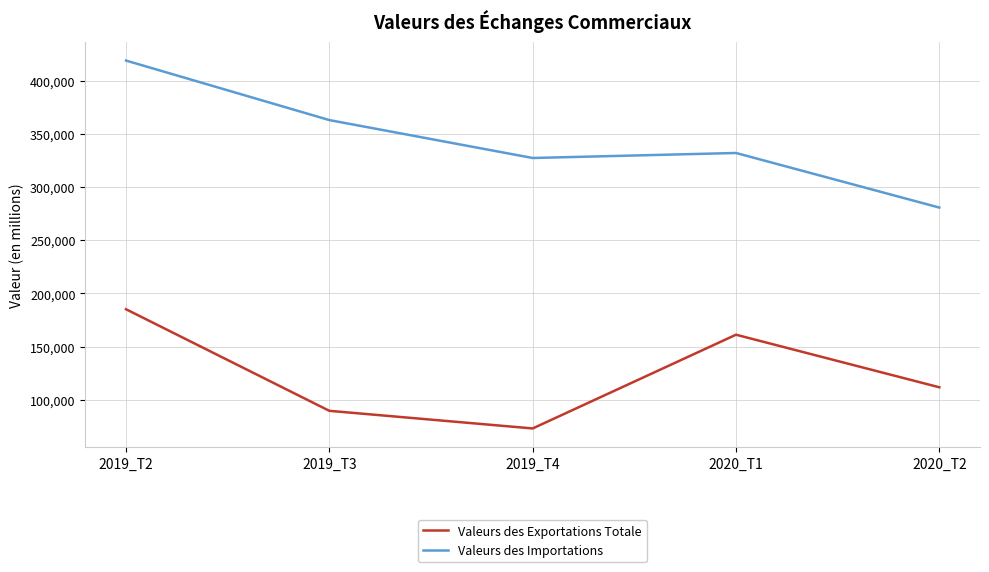

What is the difference between the second highest and minimum values in the Valeurs des Exportations Totale series?

88161.0